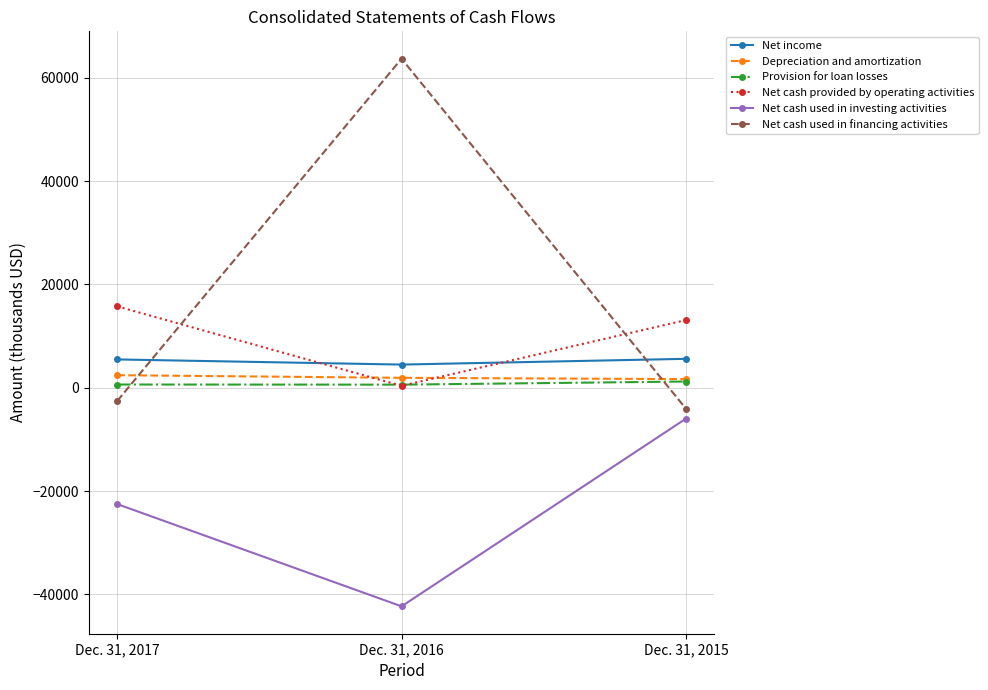

What are all the series names shown in the legend?

Net income, Depreciation and amortization, Provision for loan losses, Net cash provided by operating activities, Net cash used in investing activities, Net cash used in financing activities